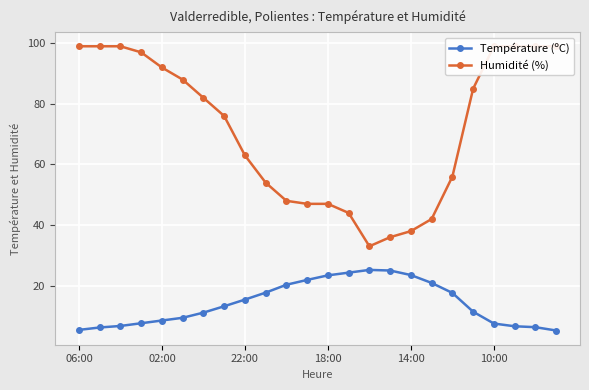

The value of Température (ºC) at 10:00 is 7.5. True or false?

True